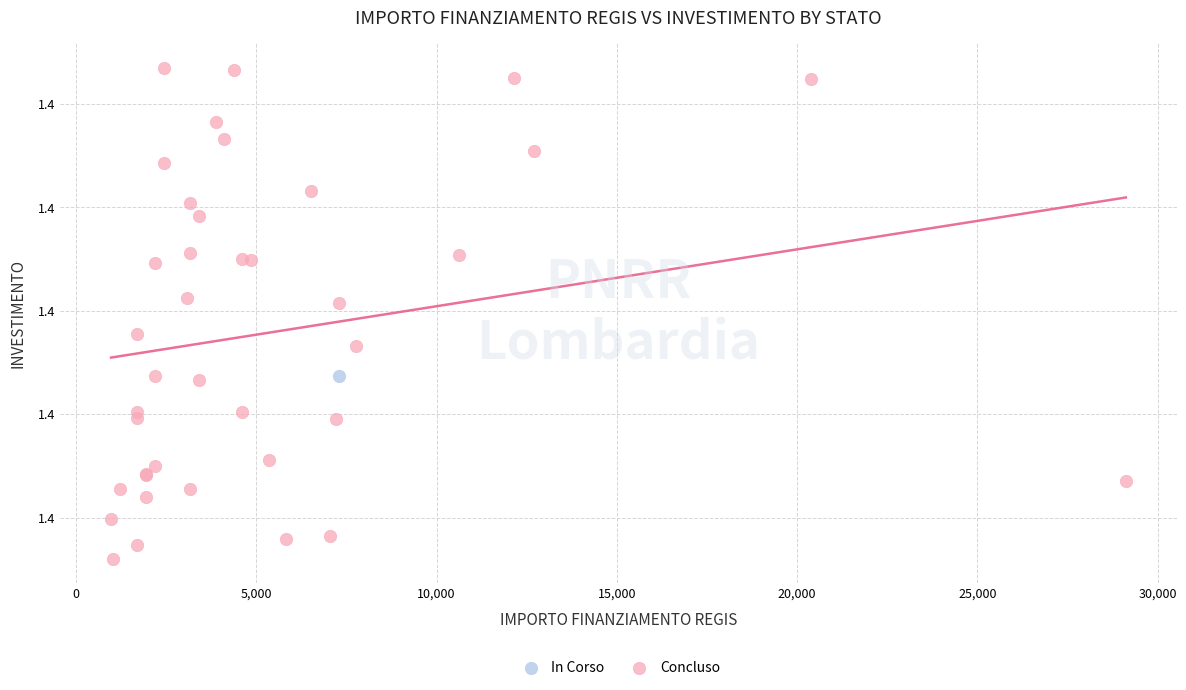

What are all the series names shown in the legend?

In Corso, Concluso